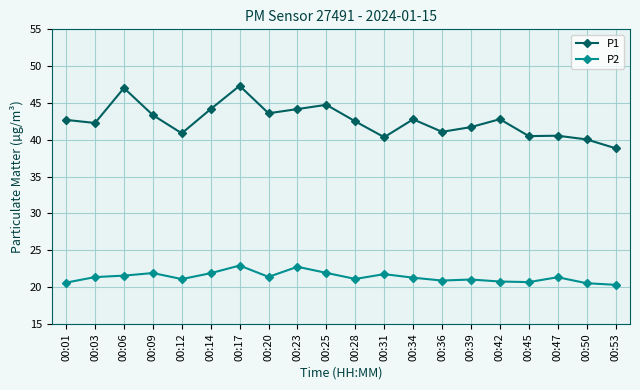

Count the number of categories in the chart.

20